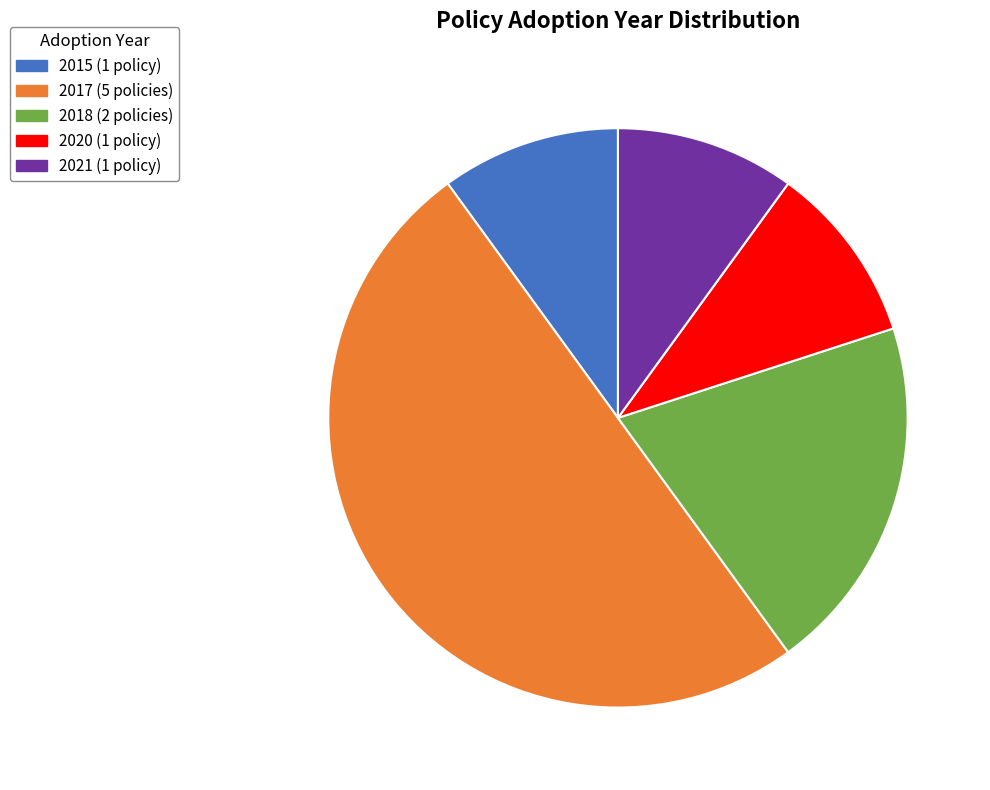

How many segments does this pie chart have?

5